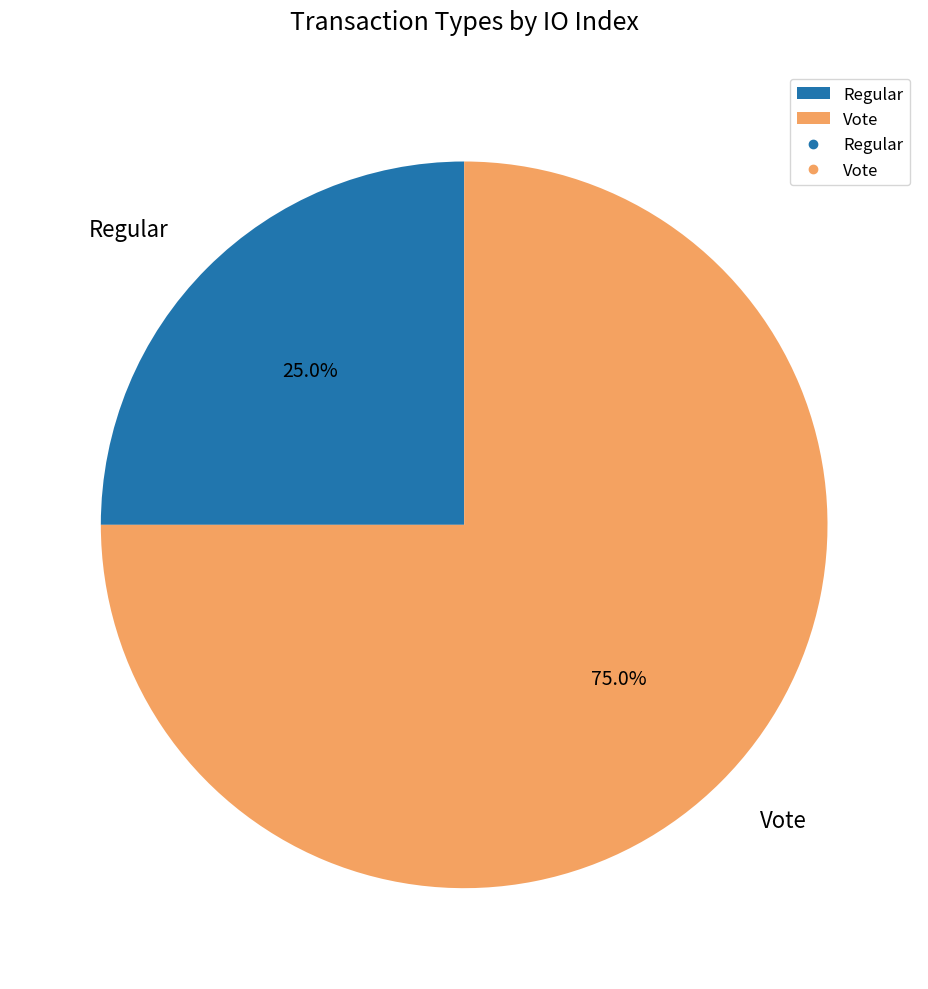

What percentage is NOT represented by Regular?

75.0%